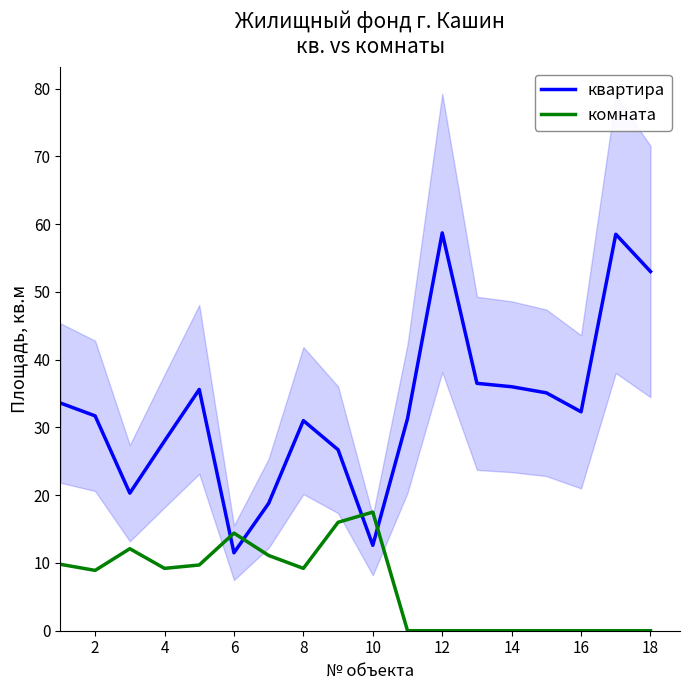

How many values in комната are above zero?

10